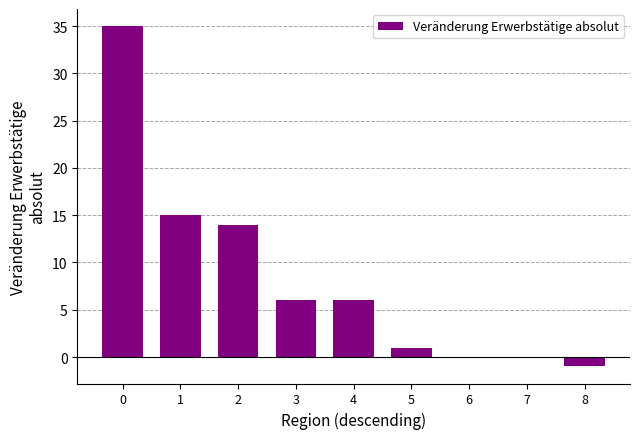

What value does the data have at 3?

6